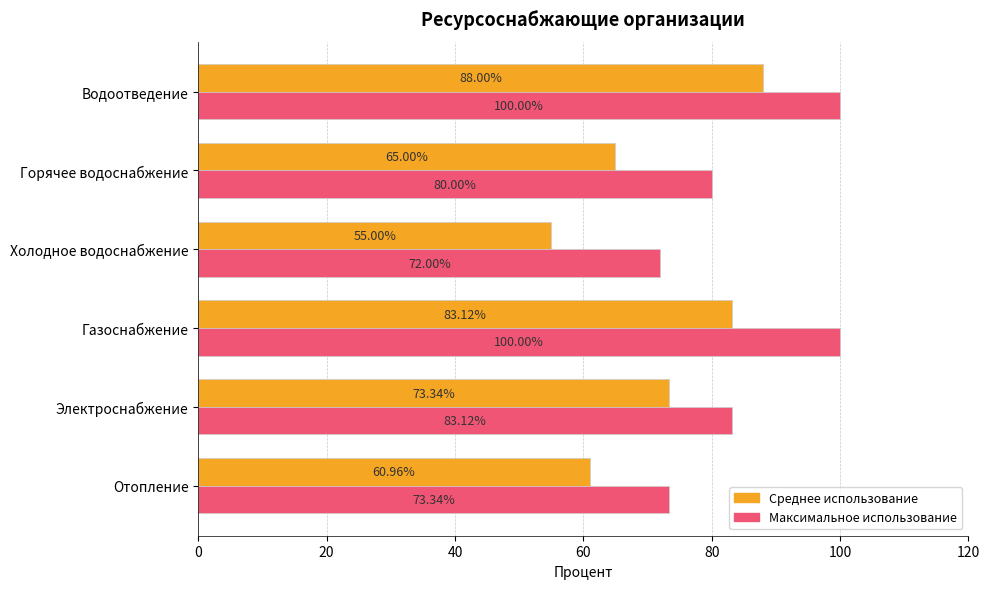

Between Отопление and Холодное водоснабжение, which series saw the biggest shift?

Среднее использование